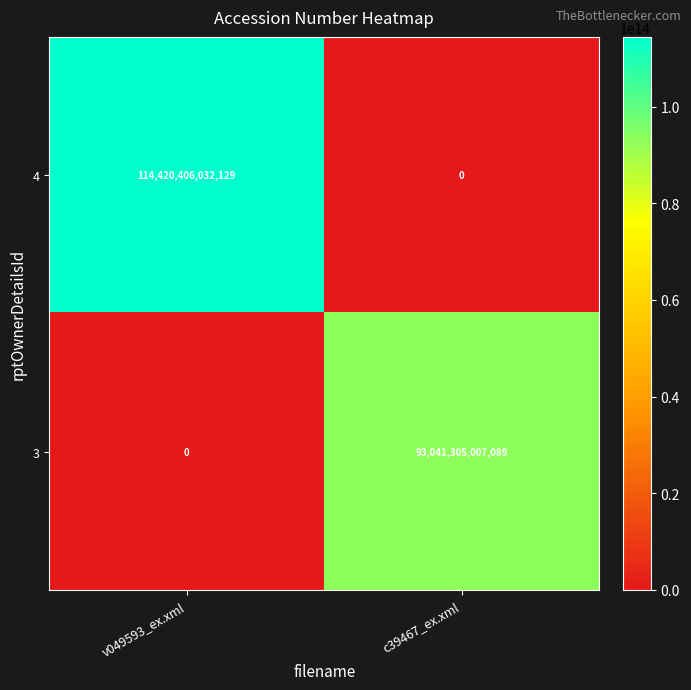

Which category has the highest value across all series?

v049593_ex.xml